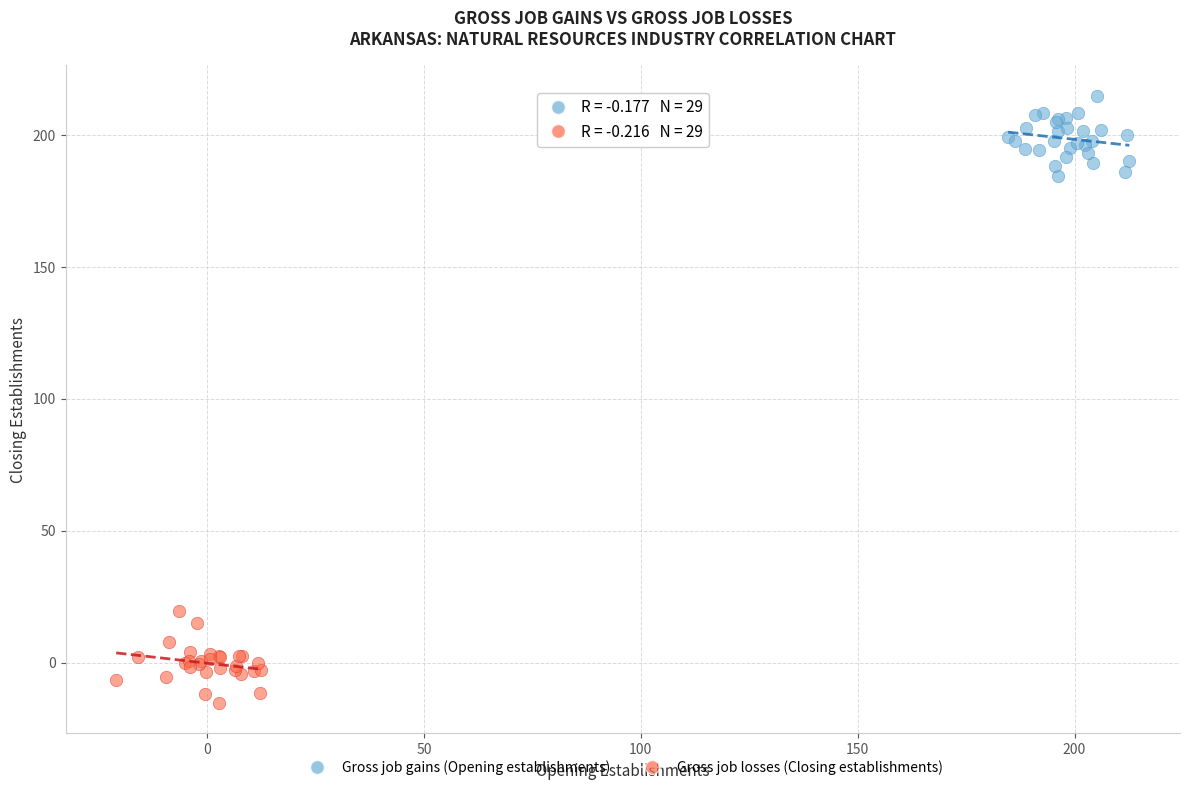

Which series reaches the minimum Y coordinate?

Gross job losses (Closing establishments)